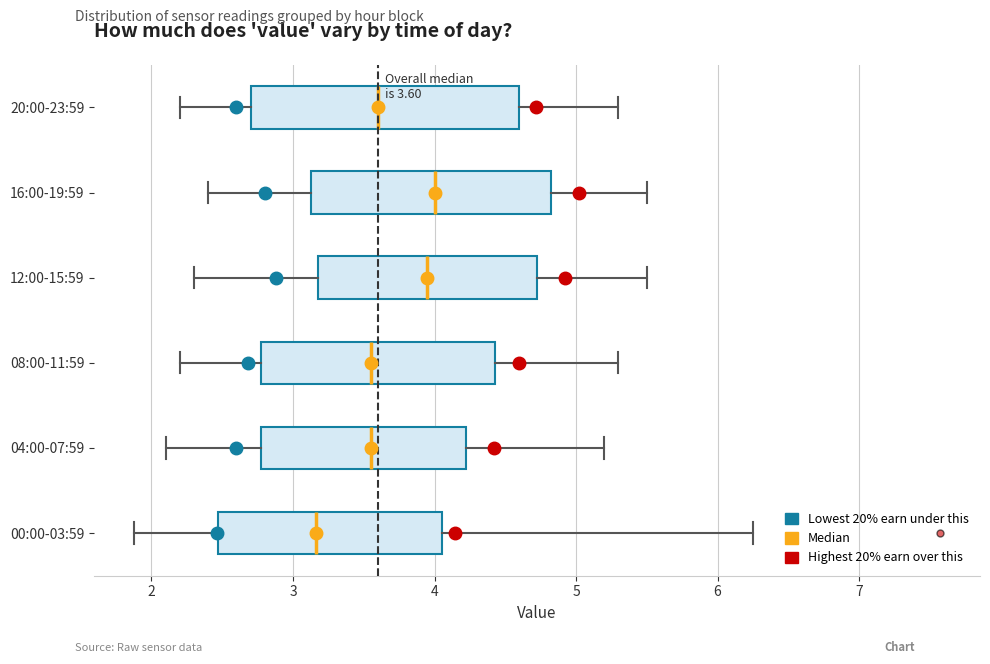

Which box's median line is the furthest to the left?

00:00-03:59